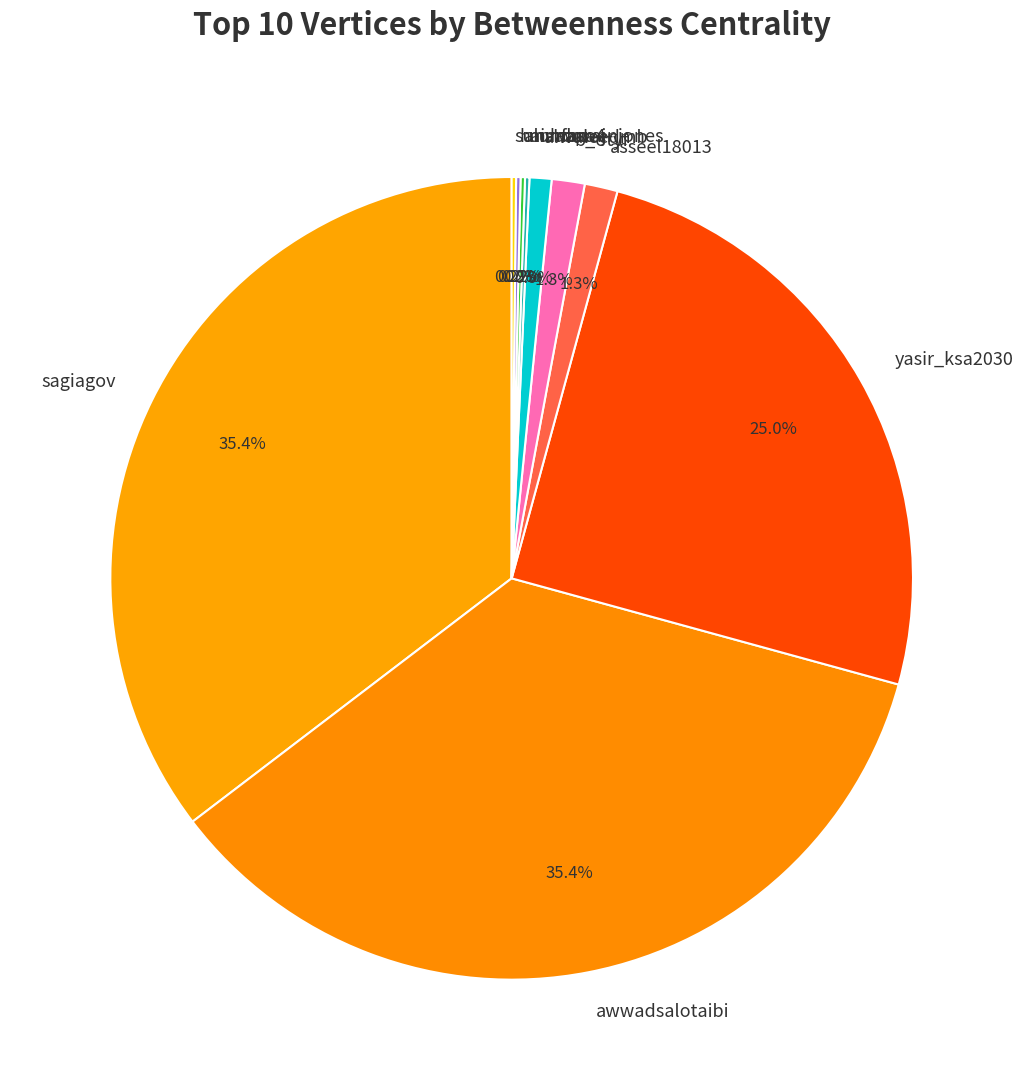

Is b_otyf the majority of the pie?

No